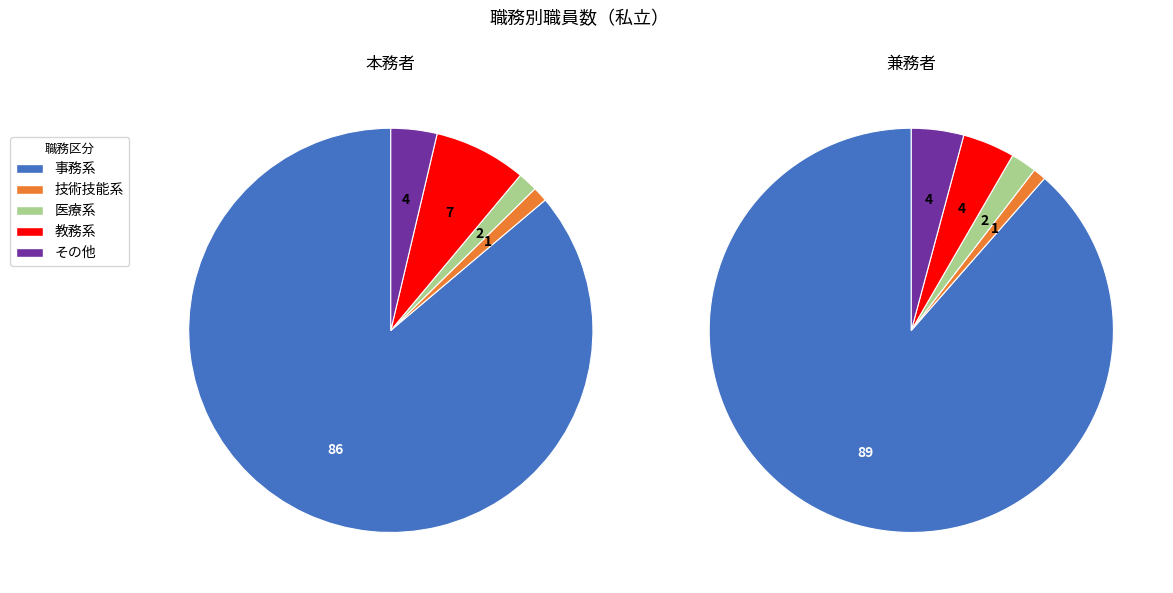

Which series has the widest spread of values?

事務系